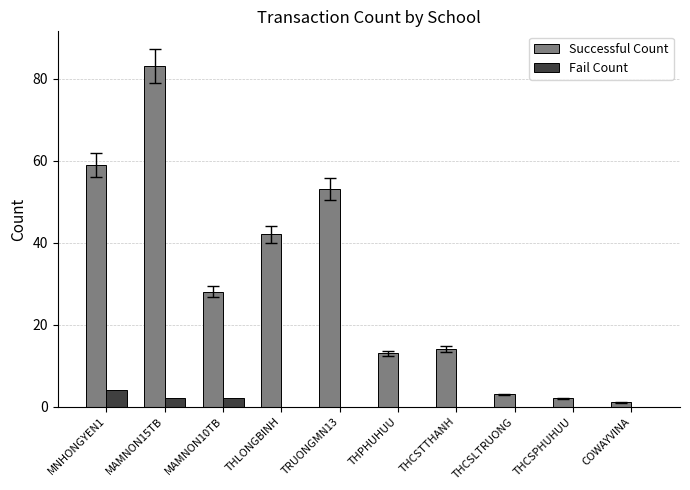

Where does the Successful Count series first go above 28?

MNHONGYEN1